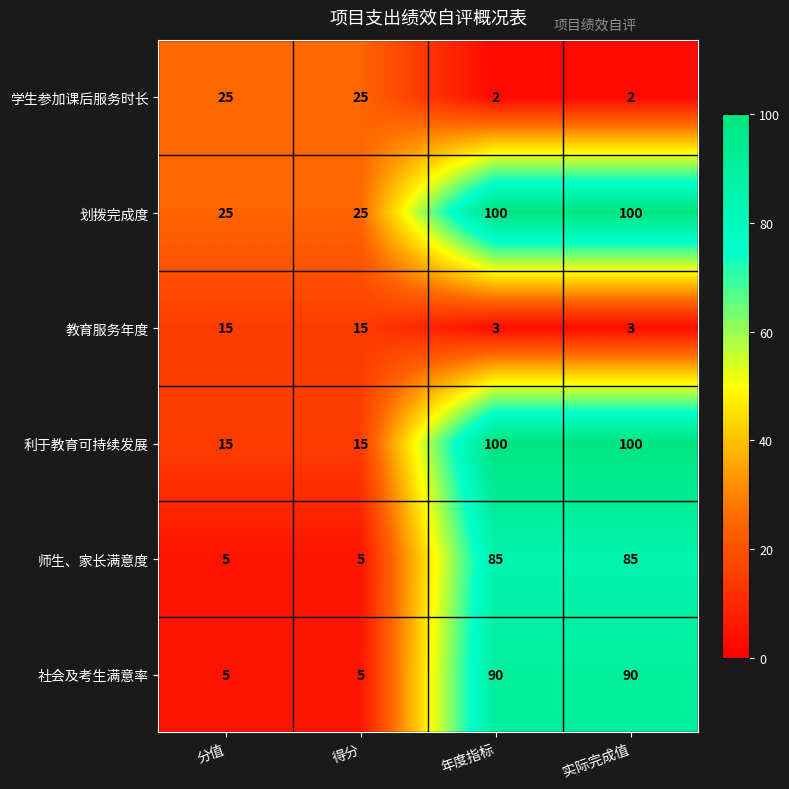

What is the difference between the highest and lowest values at 实际完成值?

98